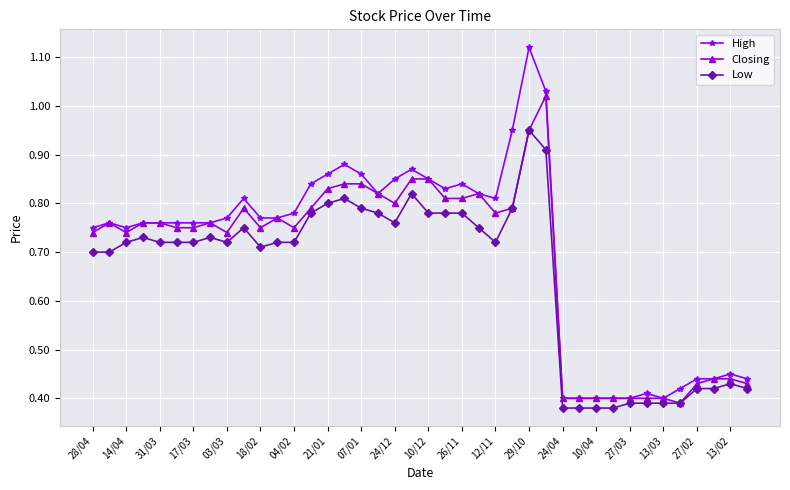

True or false: High has more than 0 points higher than both neighbors.

True